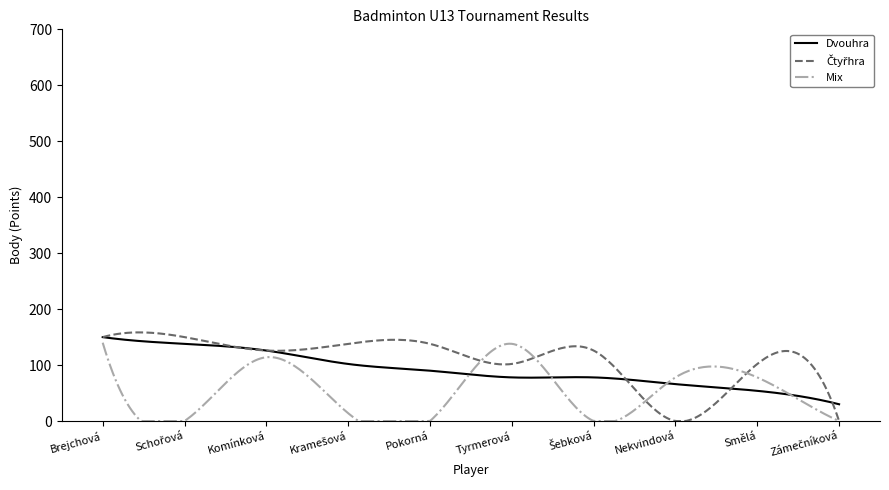

How many times do Dvouhra and Mix cross each other?

4